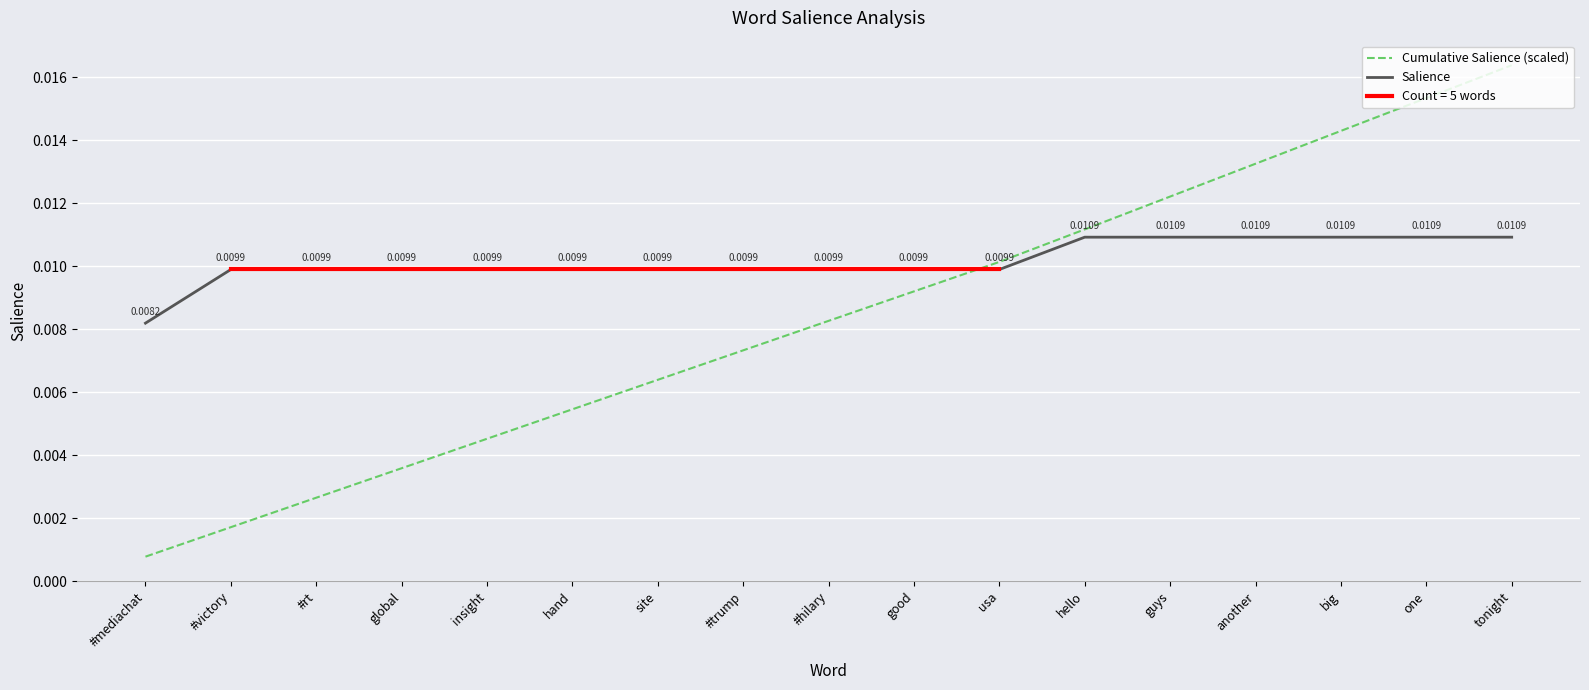

How many intersections are there between Salience and Cumulative Salience (scaled)?

1